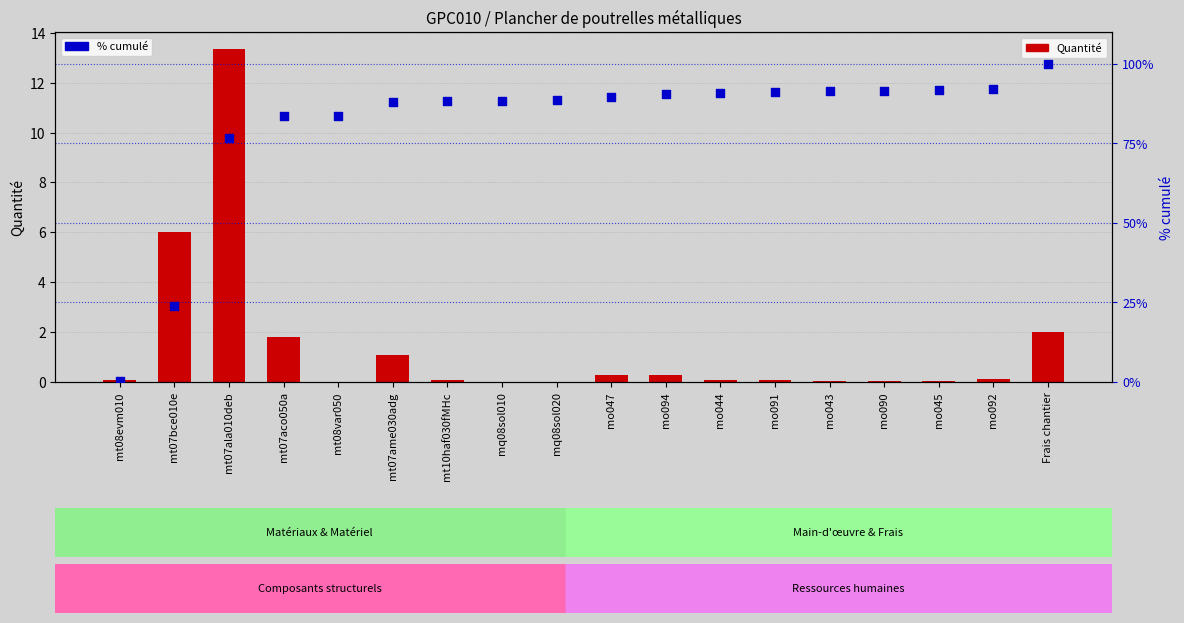

What are all the series names shown in the legend?

Quantité, % cumulé